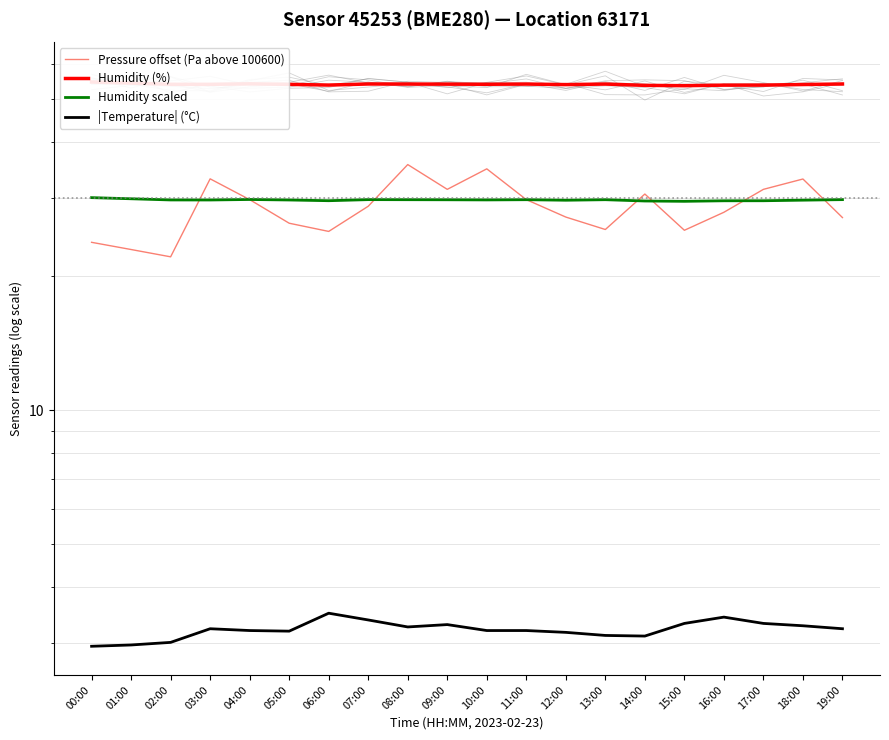

In |Temperature| (°C), how many points are lower than both neighbors (excluding endpoints)?

3